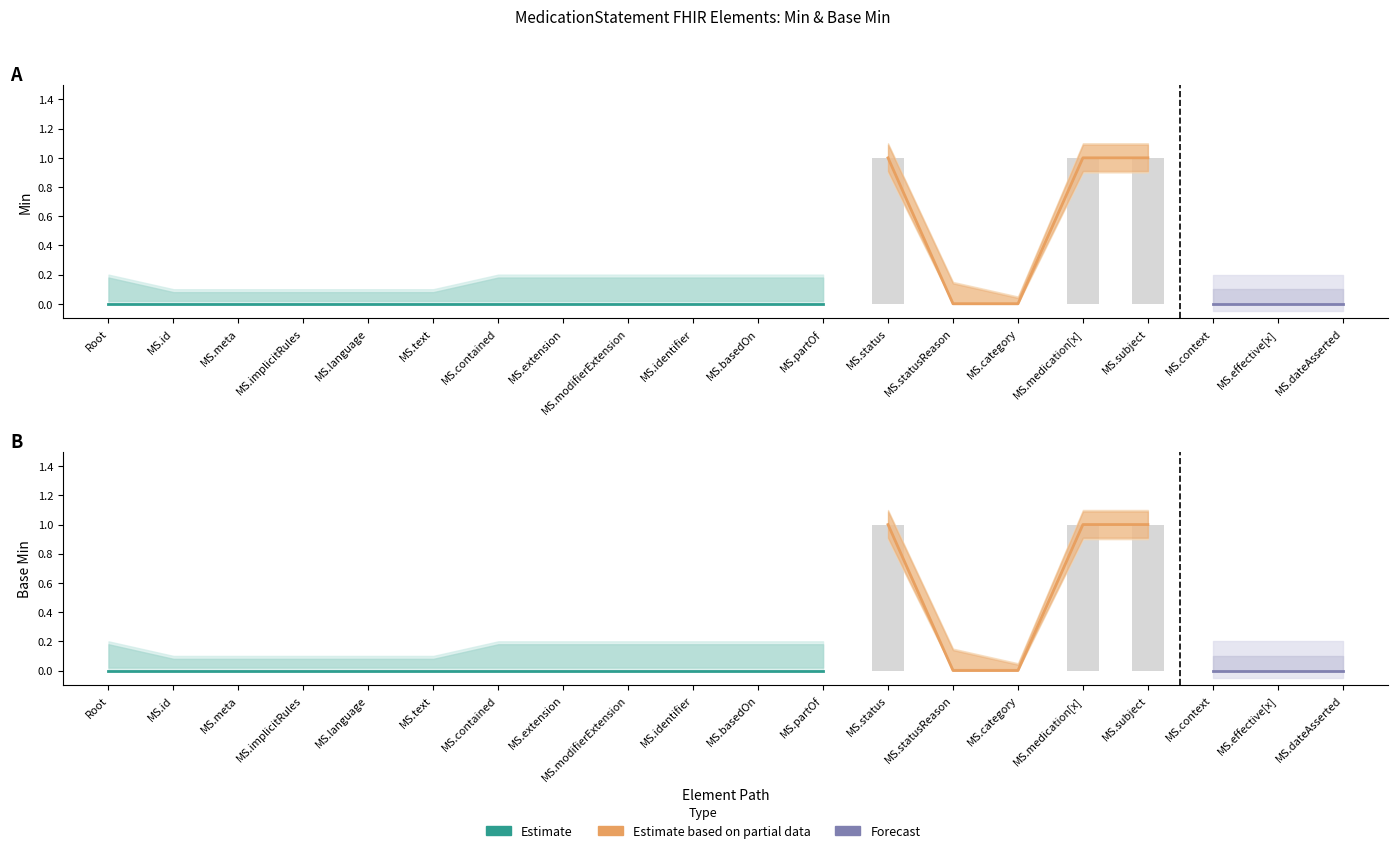

Rank the categories by Min value from lowest to highest.

Root, MS.id, MS.meta, MS.implicitRules, MS.language, MS.text, MS.contained, MS.extension, MS.modifierExtension, MS.identifier, MS.basedOn, MS.partOf, MS.statusReason, MS.category, MS.context, MS.effective[x], MS.dateAsserted, MS.status, MS.medication[x], MS.subject